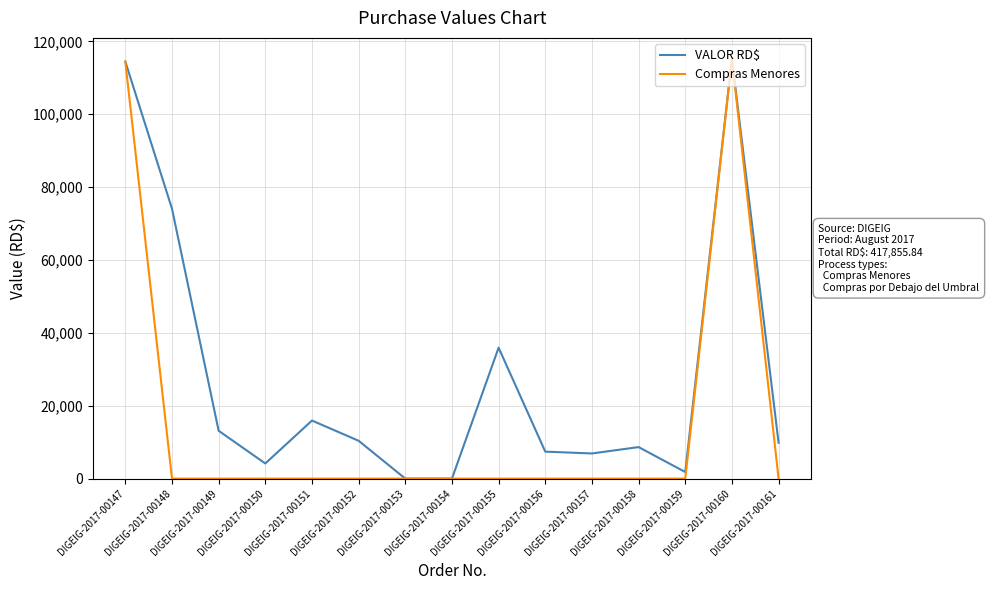

List the series in order of their overall mean, highest first.

VALOR RD$, Compras Menores